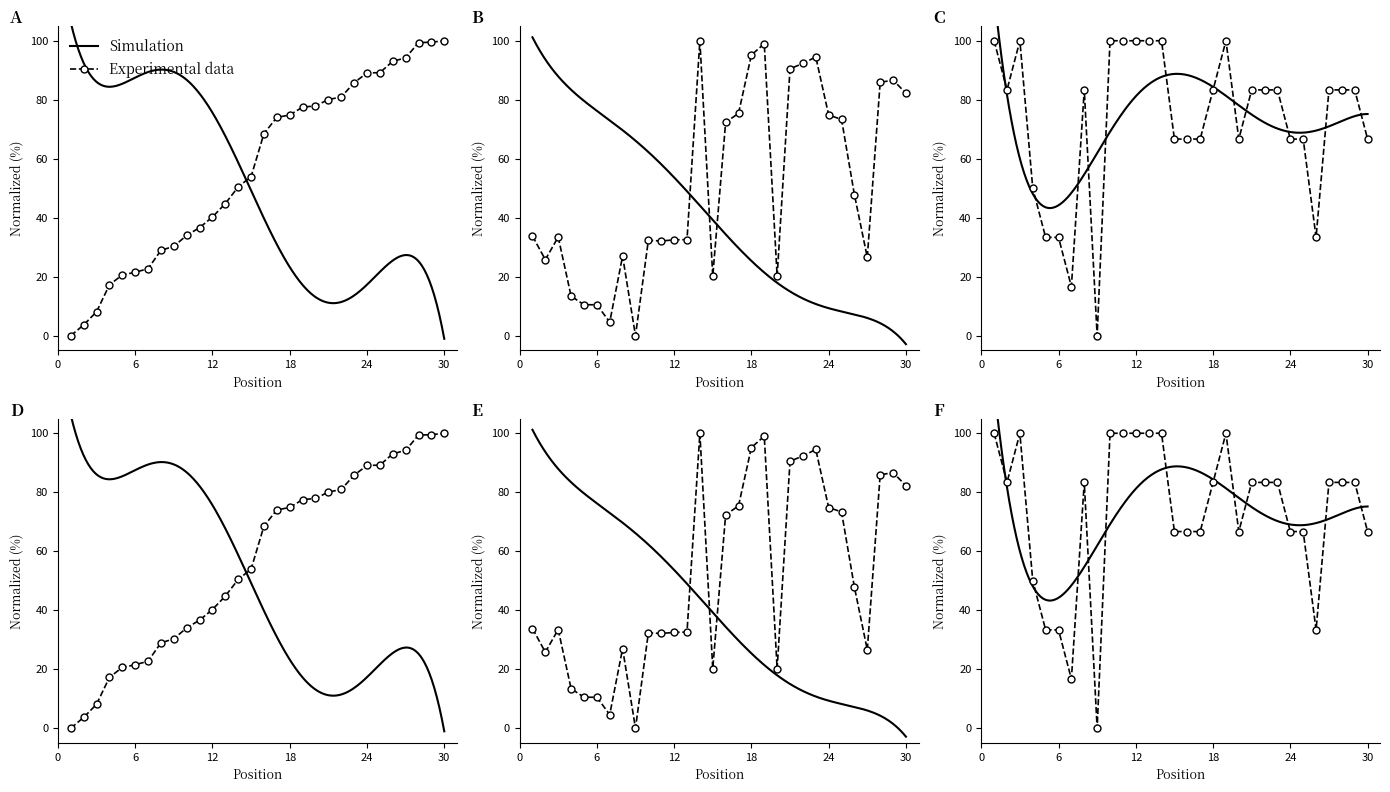

Is it true that Average Speed equals 27.0 at 8?

True